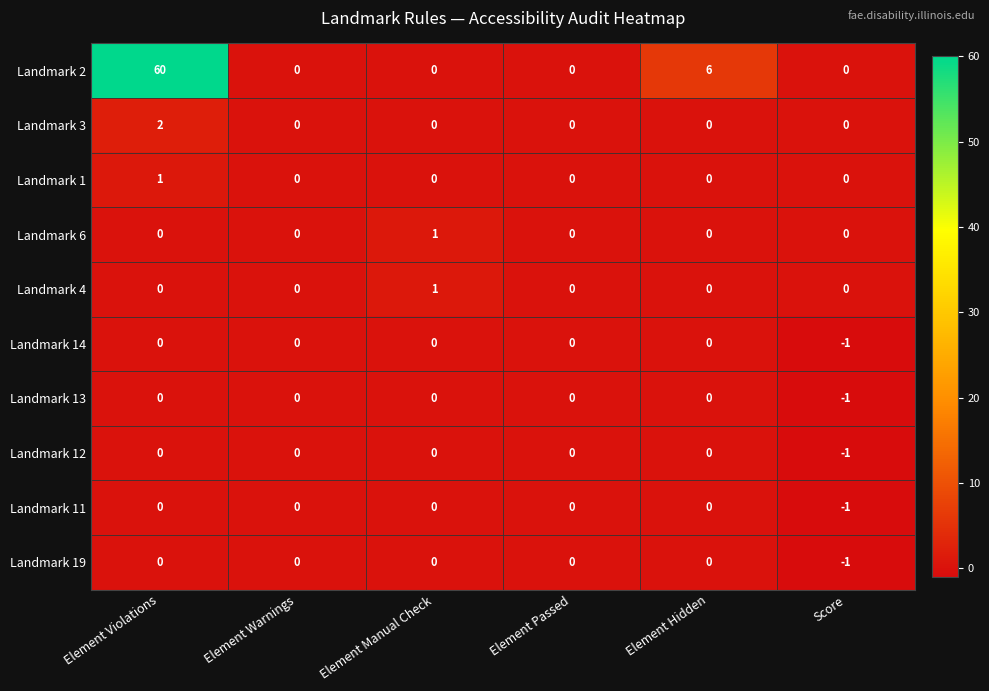

How many values in the Landmark 4 series exceed 0?

1